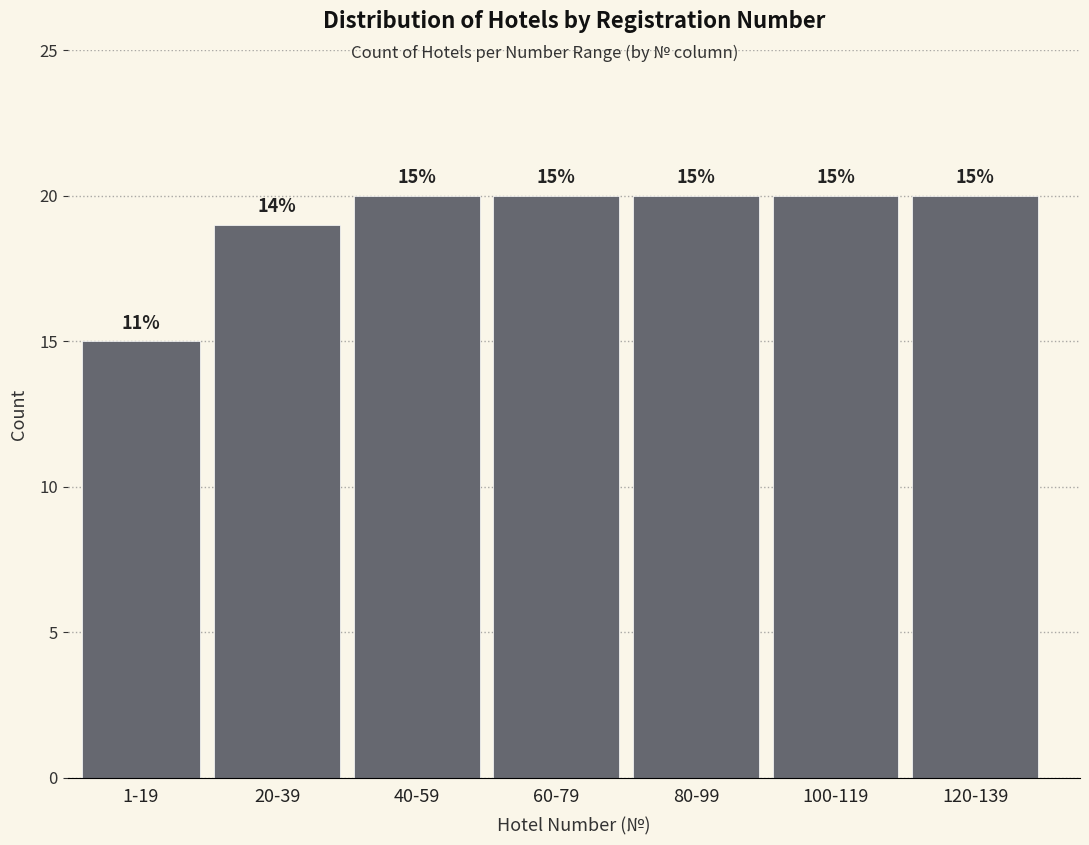

Reading left to right, transcribe all the data shown in this chart.

15	19	20	20	20	20	20